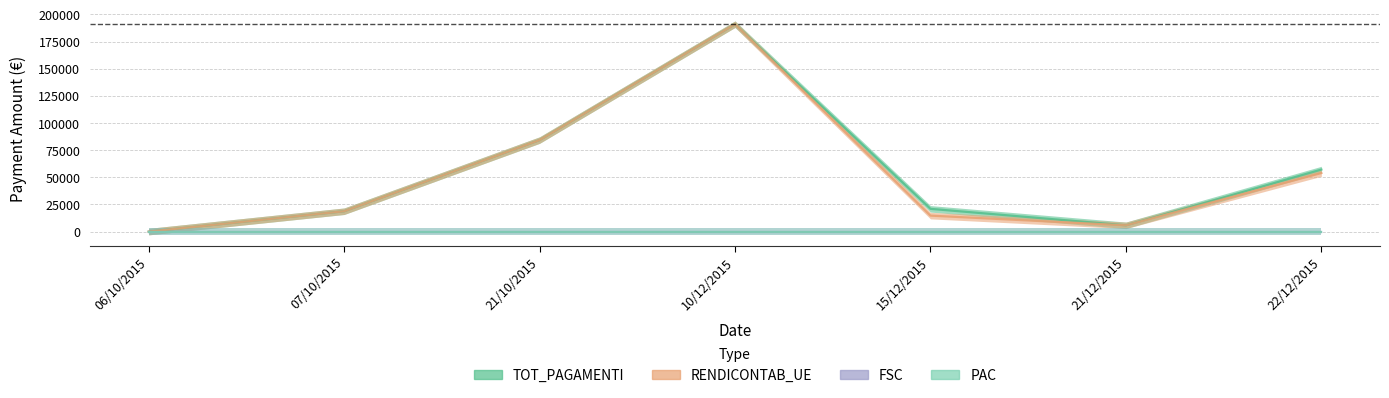

Which series has the largest range (max minus min)?

TOT_PAGAMENTI